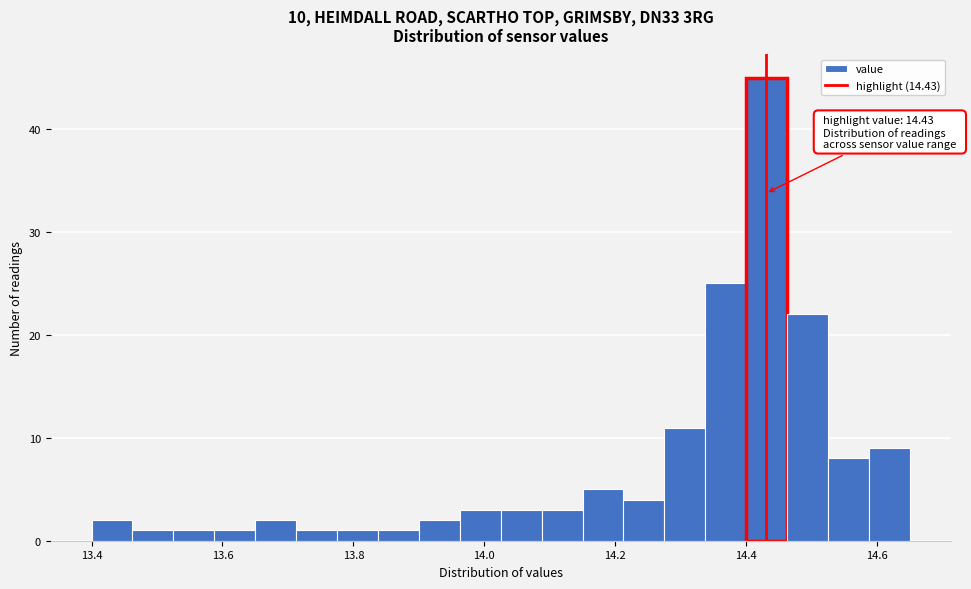

Read against the x-axis, roughly where is the centre of the tallest bar?

14.44